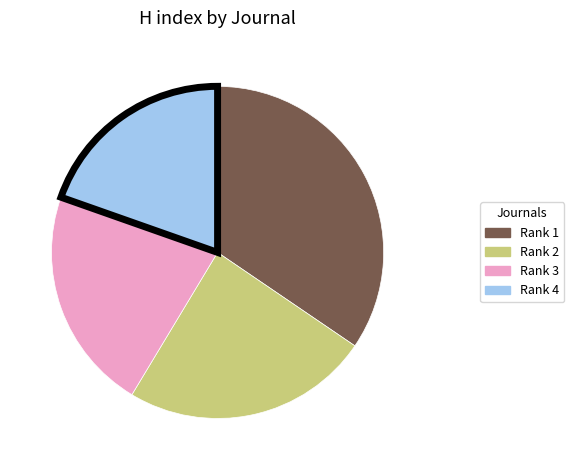

Is there a majority slice in this chart?

No